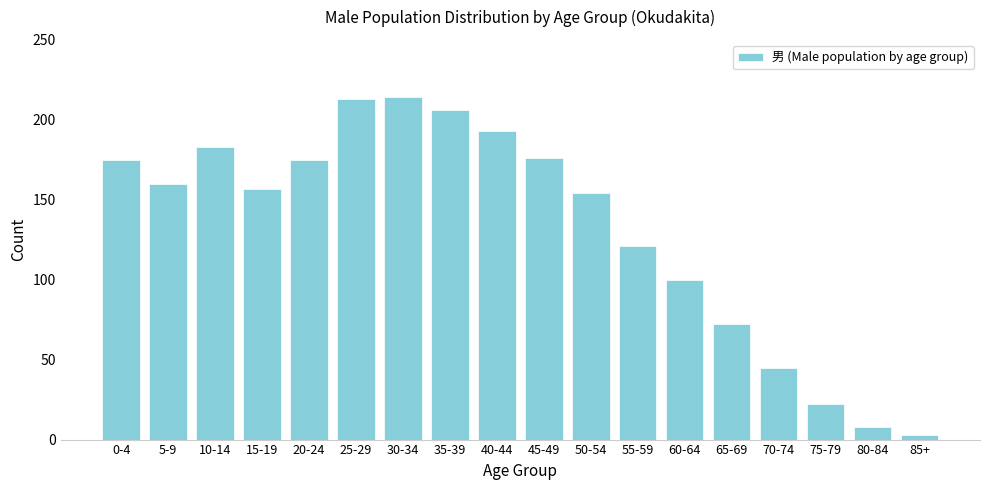

Reading left to right, what are all the values shown in this chart?

175	160	183	157	175	213	214	206	193	176	154	121	100	72	45	22	8	3